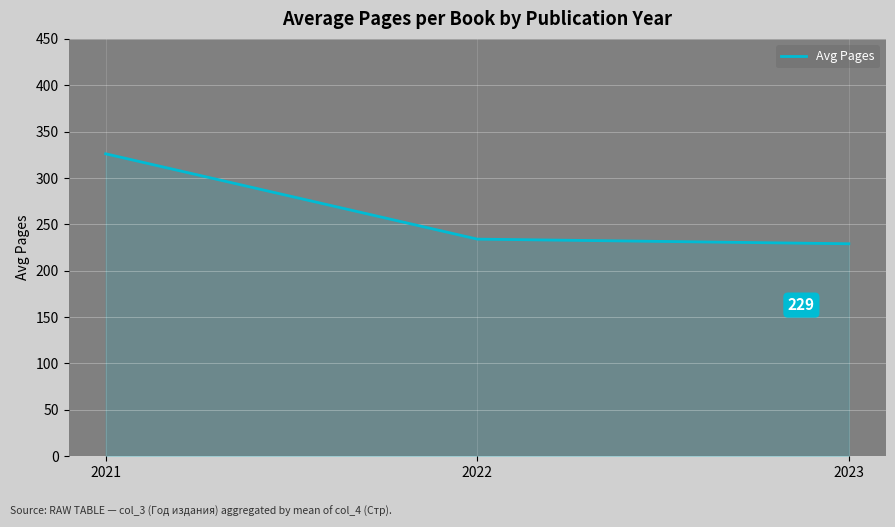

Reading left to right, extract all data points from this chart.

2021=326	2022=234	2023=229